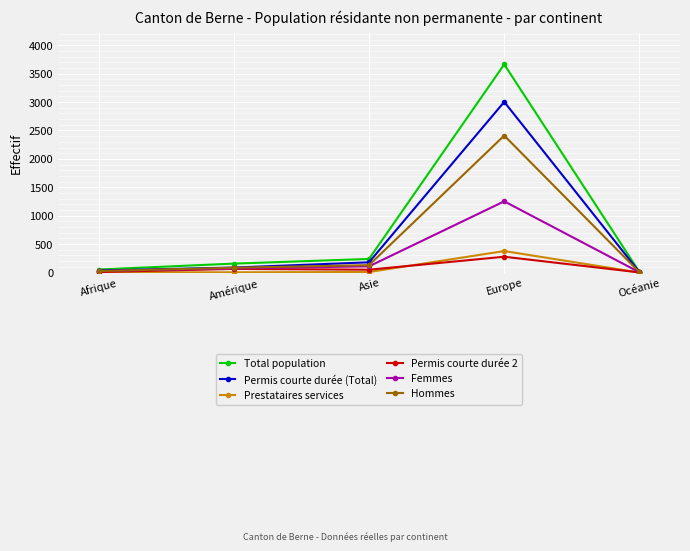

Which series changed the most between Afrique and Europe?

Total population